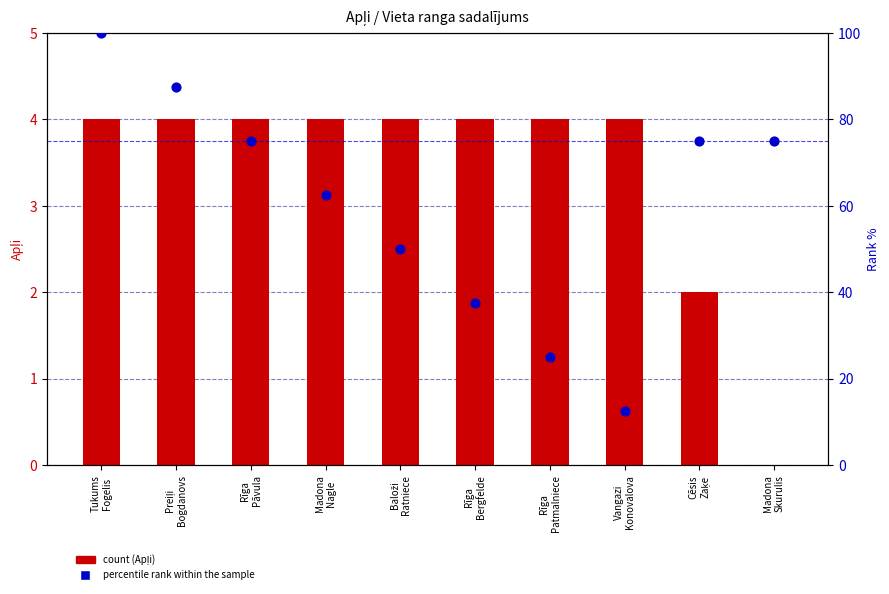

At which category is the sum across all series the highest?

Tukums
Fogelis